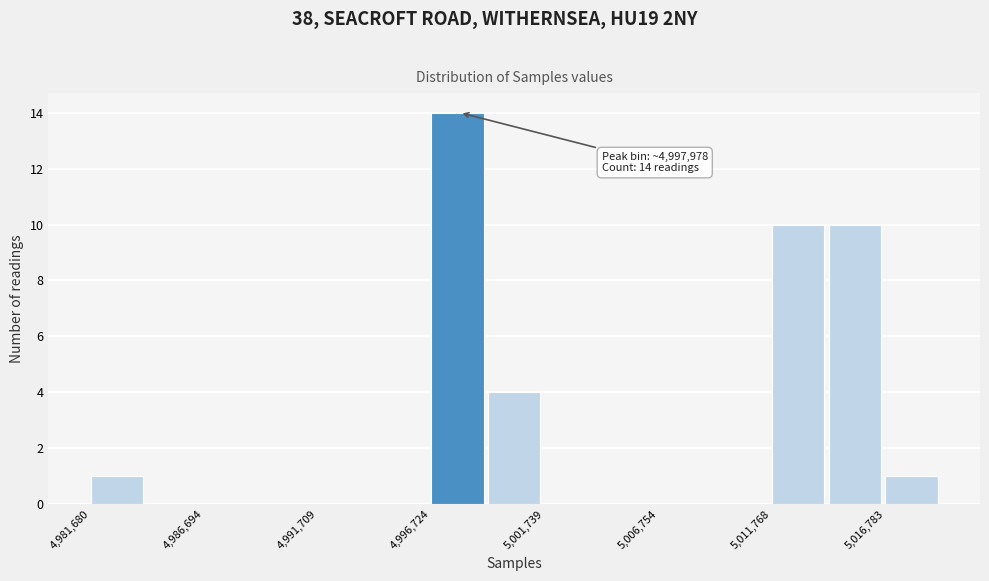

Read against the x-axis, roughly where is the centre of the tallest bar?

4998000